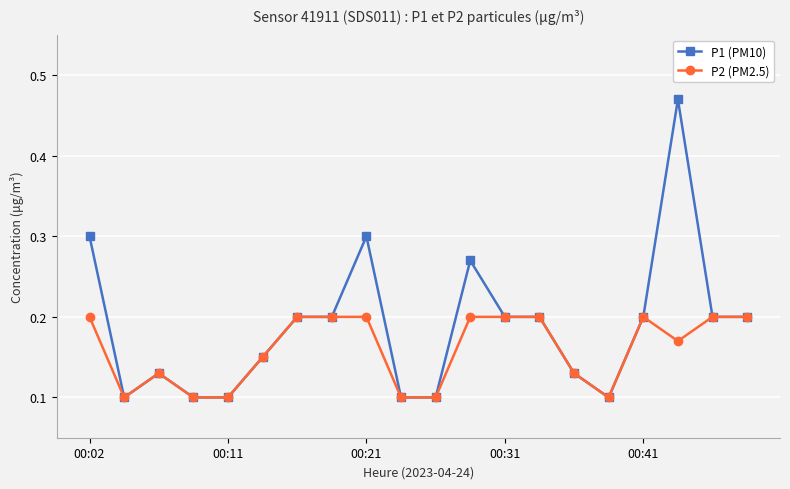

Which series has the largest total across all categories?

P1 (PM10)